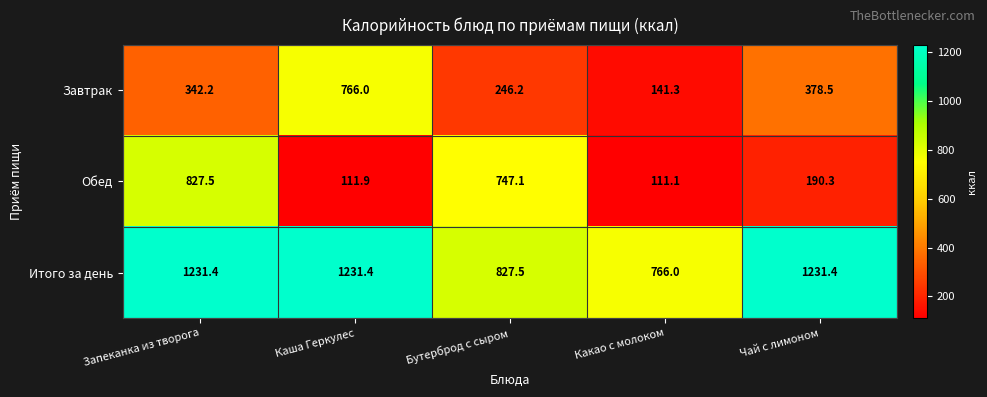

Reading left to right, what are all the values shown in this chart?

Завтрак: Запеканка из творога=342.2	Каша Геркулес=766.0	Бутерброд с сыром=246.2	Какао с молоком=141.3	Чай с лимоном=378.5
Обед: Запеканка из творога=827.5	Каша Геркулес=111.9	Бутерброд с сыром=747.1	Какао с молоком=111.1	Чай с лимоном=190.3
Итого за день: Запеканка из творога=1231.4	Каша Геркулес=1231.4	Бутерброд с сыром=827.5	Какао с молоком=766.0	Чай с лимоном=1231.4